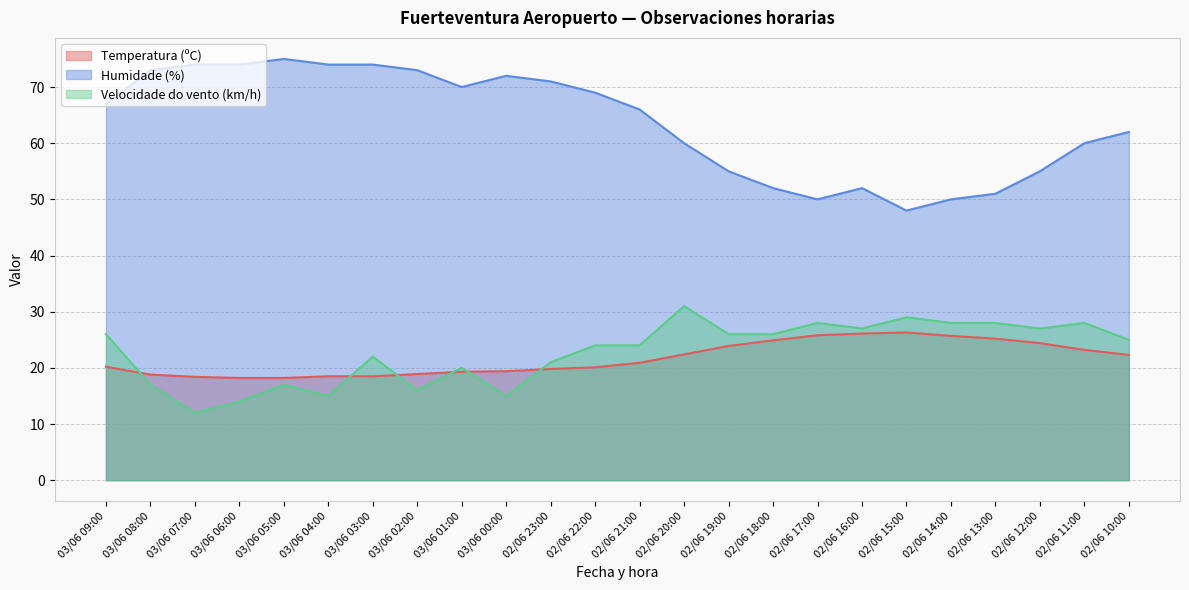

The value of Temperatura (ºC) at 02/06 20:00 is 22.4. True or false?

True